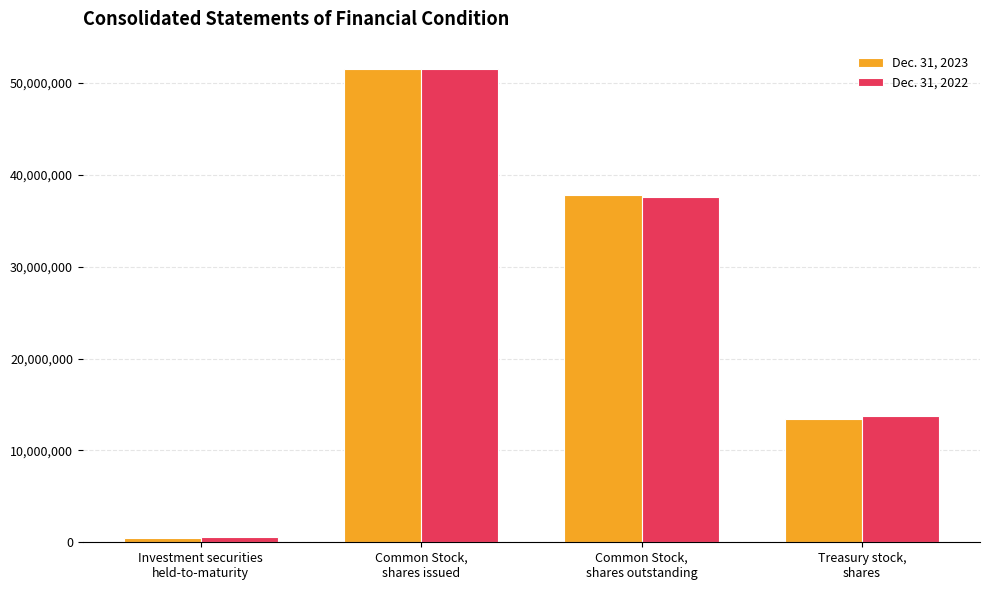

What is the sum of all Dec. 31, 2022 values?

103370601